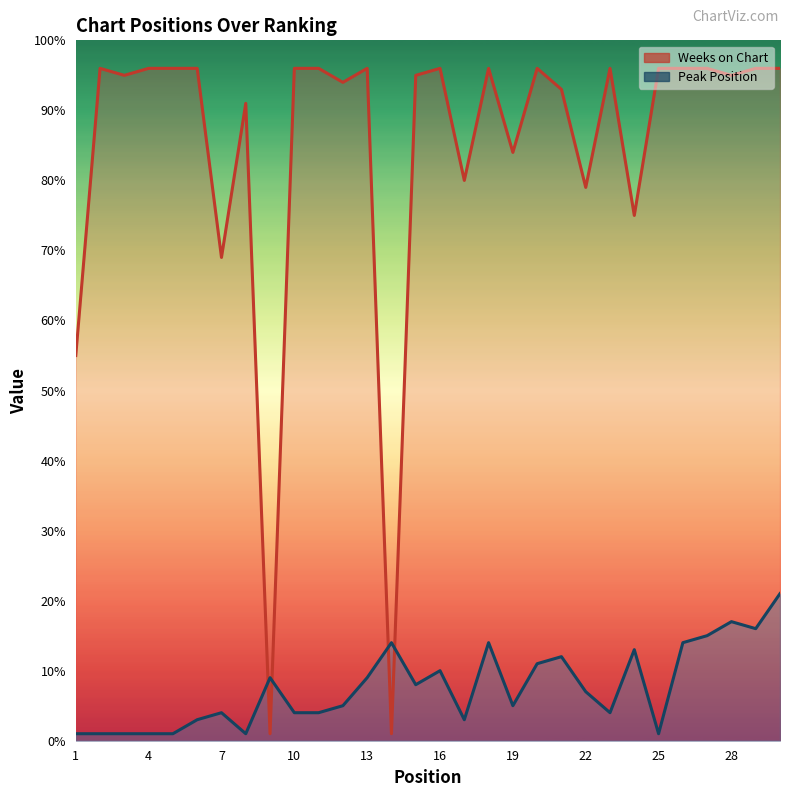

What is the sum of all Weeks on Chart values?

2543